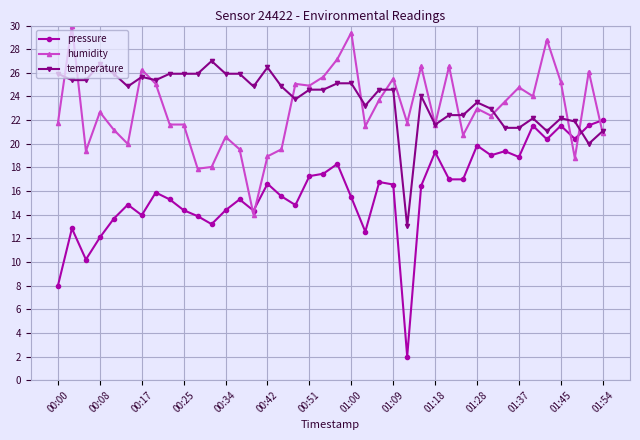

What is the value of the temperature point at the 35th from the left?

22.2